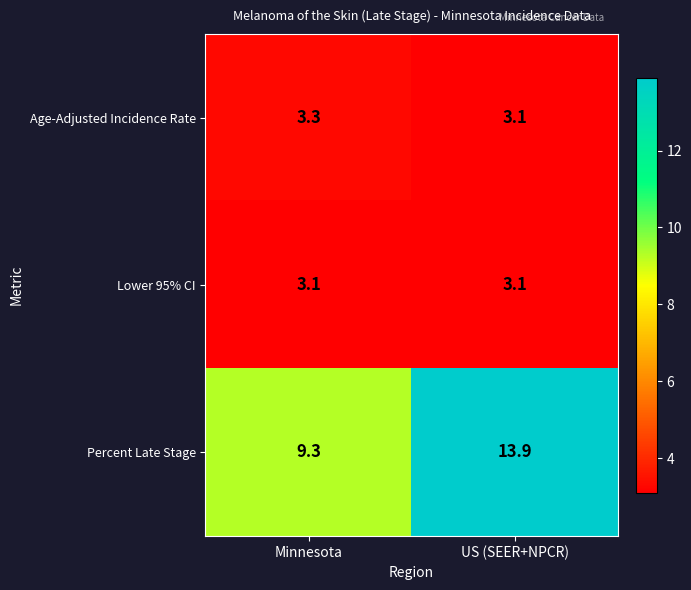

What is the sum of all Age-Adjusted Incidence Rate values?

6.4